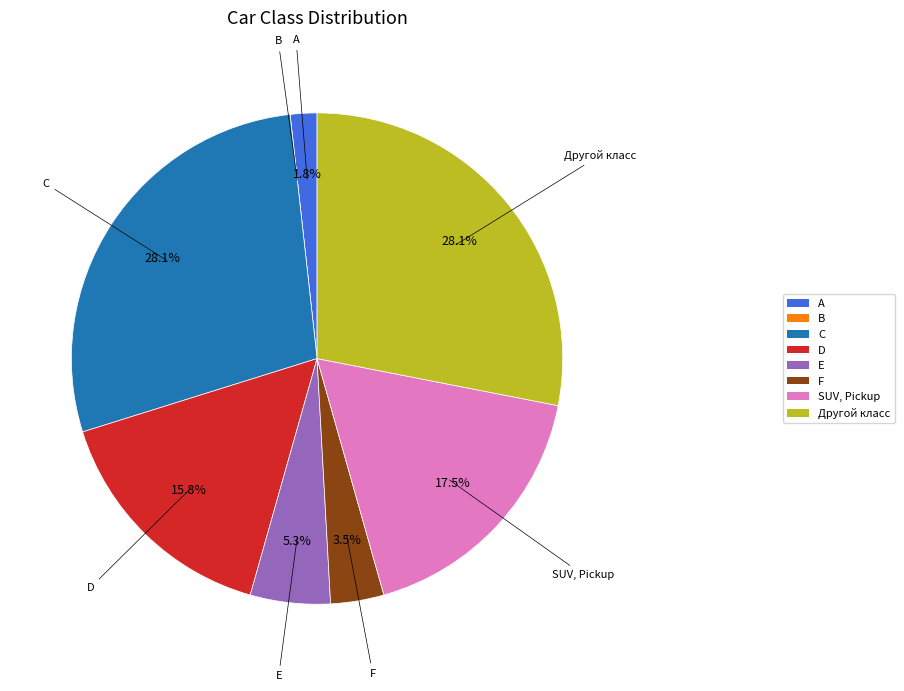

Does E represent more than half of the total?

No